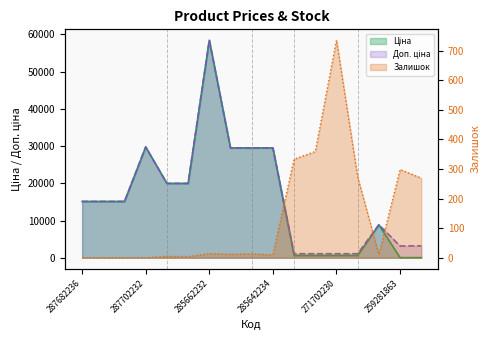

At which label is Доп. ціна closest to 29754?

287702232